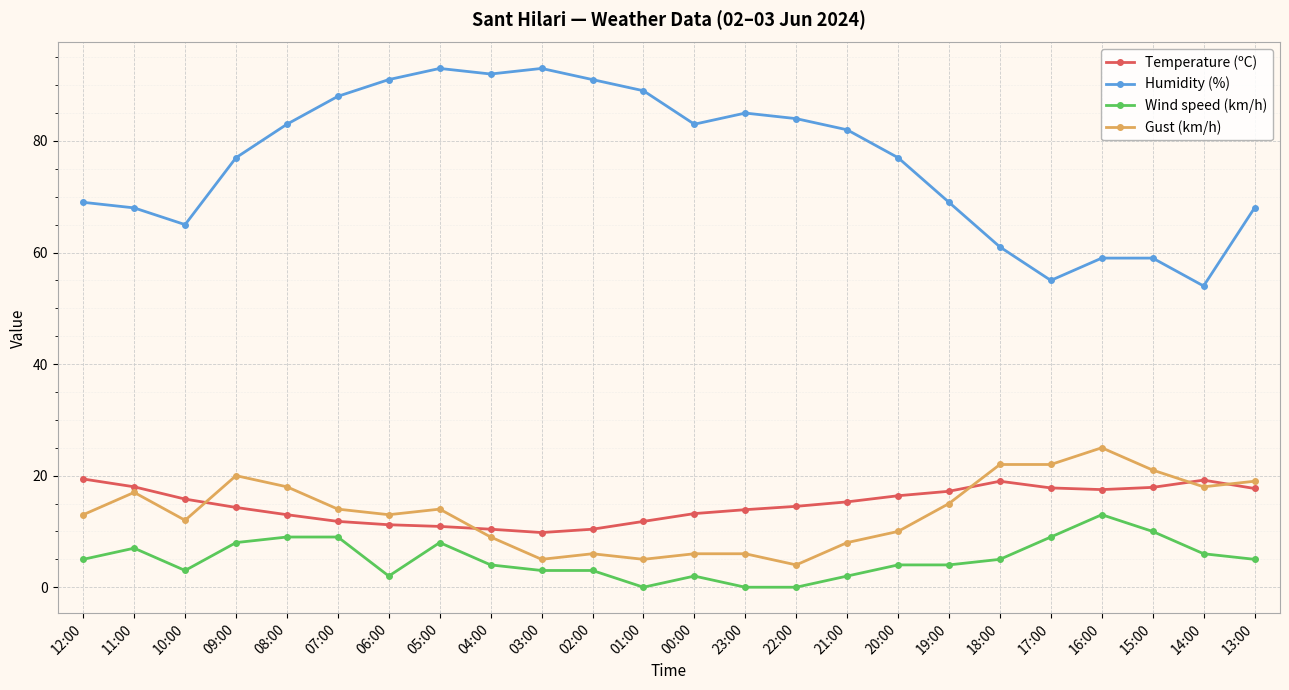

What is the label of the 8th point from the right?

20:00